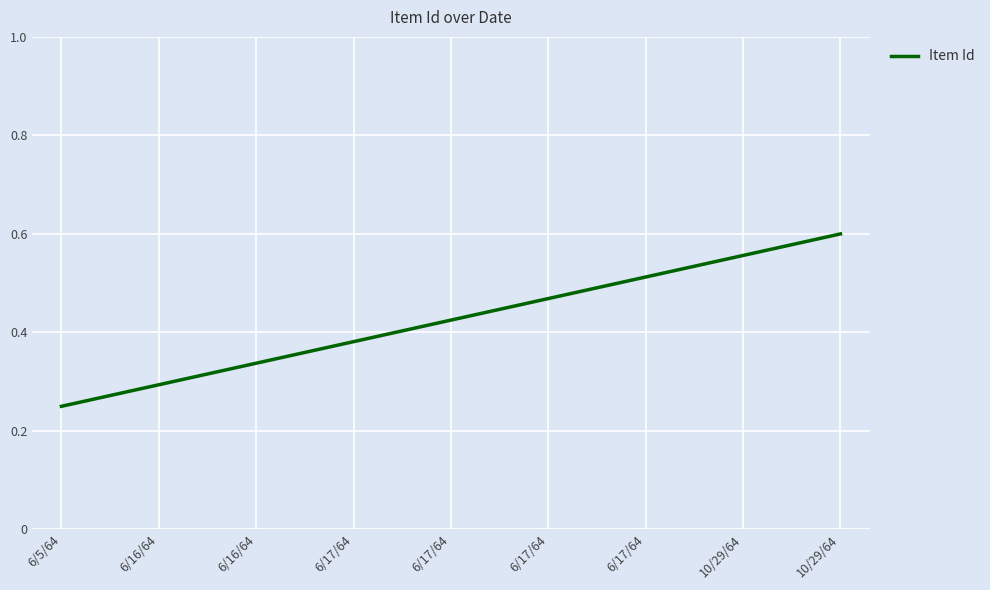

True or false: there are more than 2 points higher than both neighbors.

False